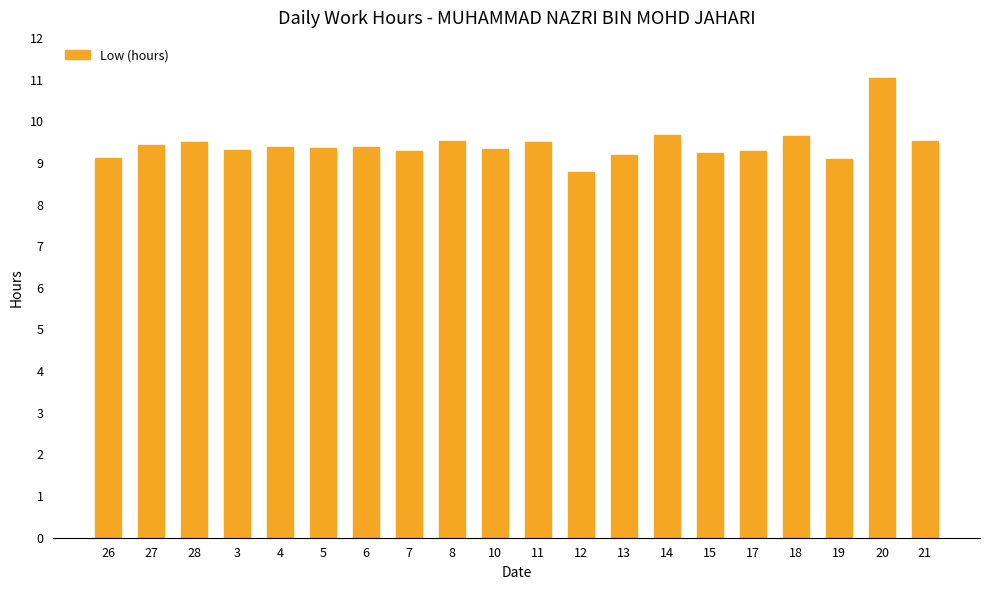

What position from the left is 21?

20